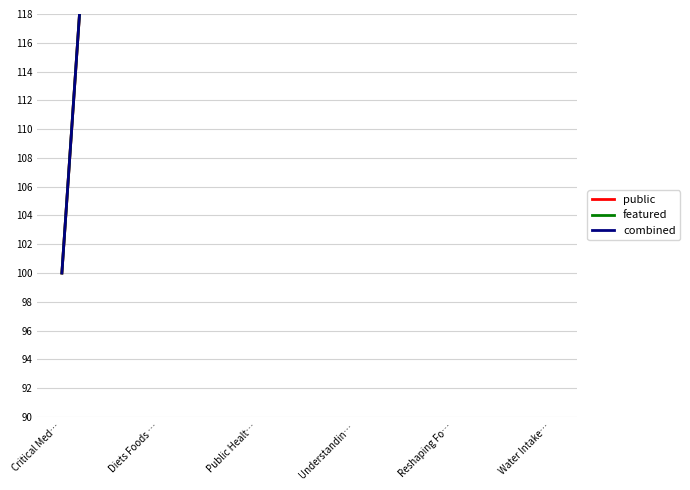

Which series has the largest range (max minus min)?

featured